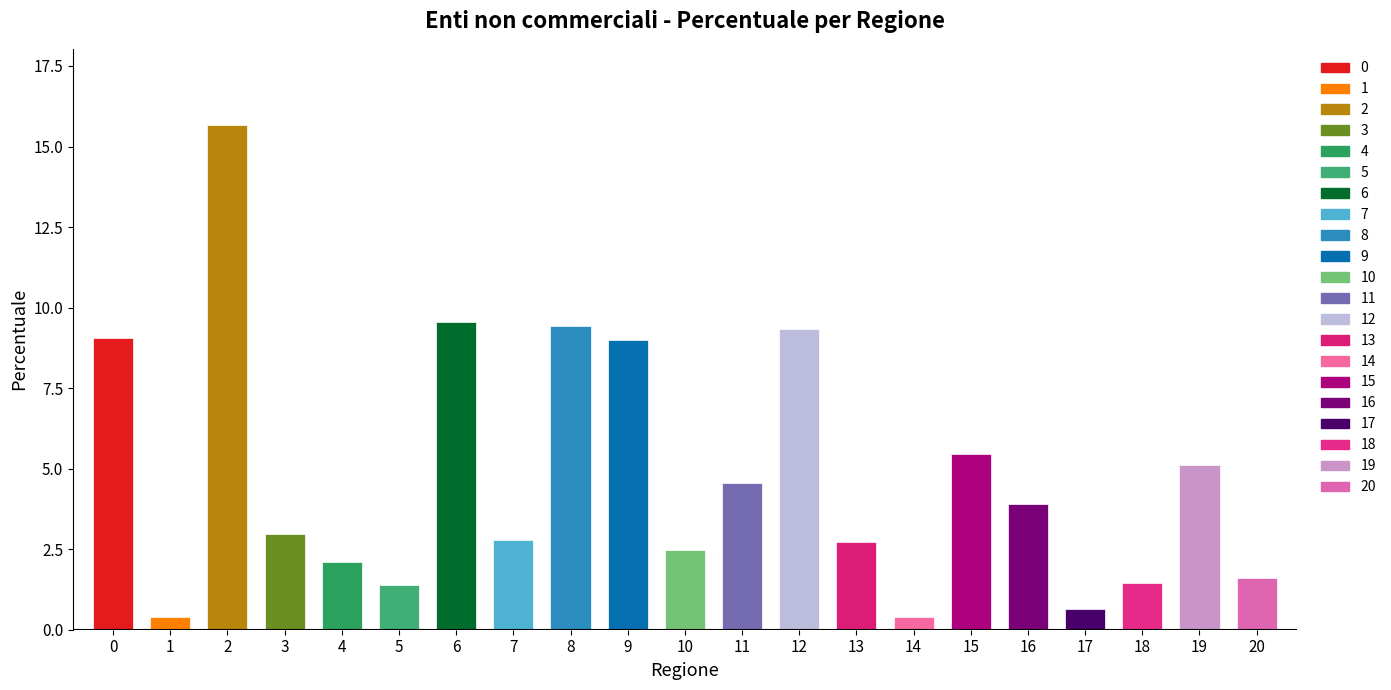

What is the smallest value displayed?

0.4